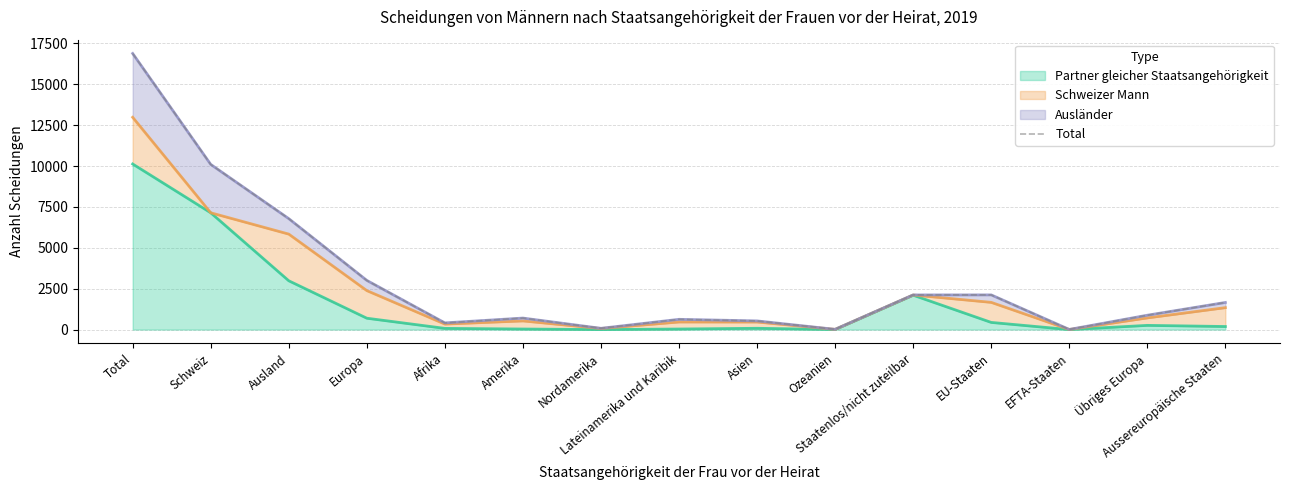

What is the greatest value displayed?

16885